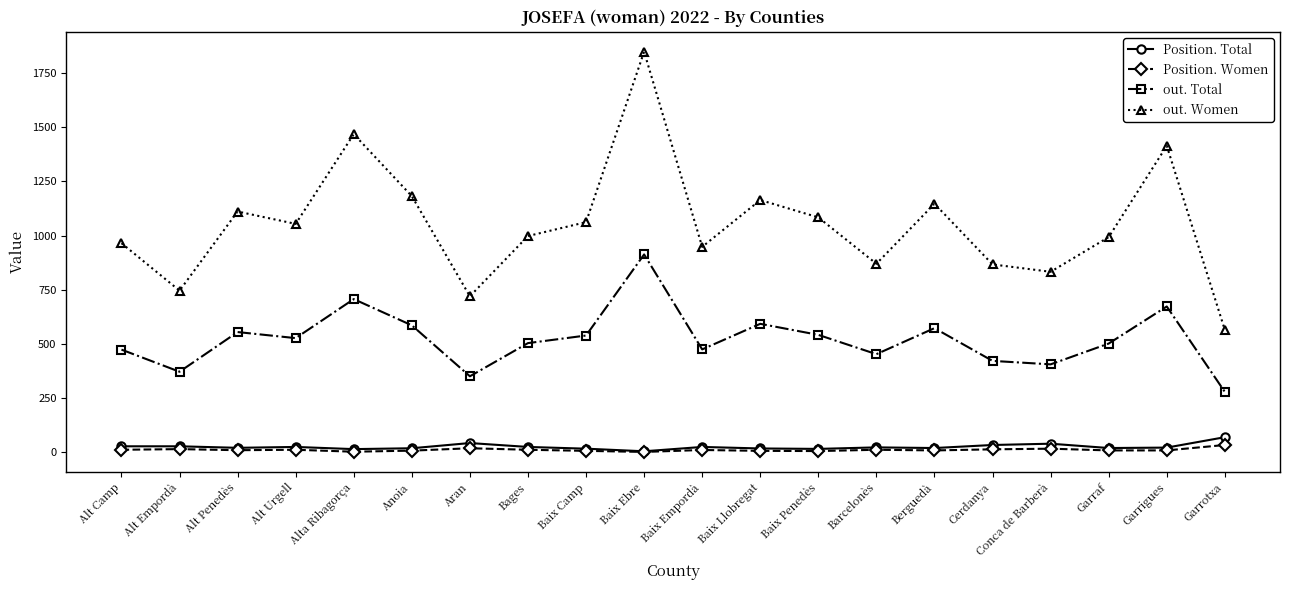

Which series changed the most between Garraf and Garrigues?

out. Women